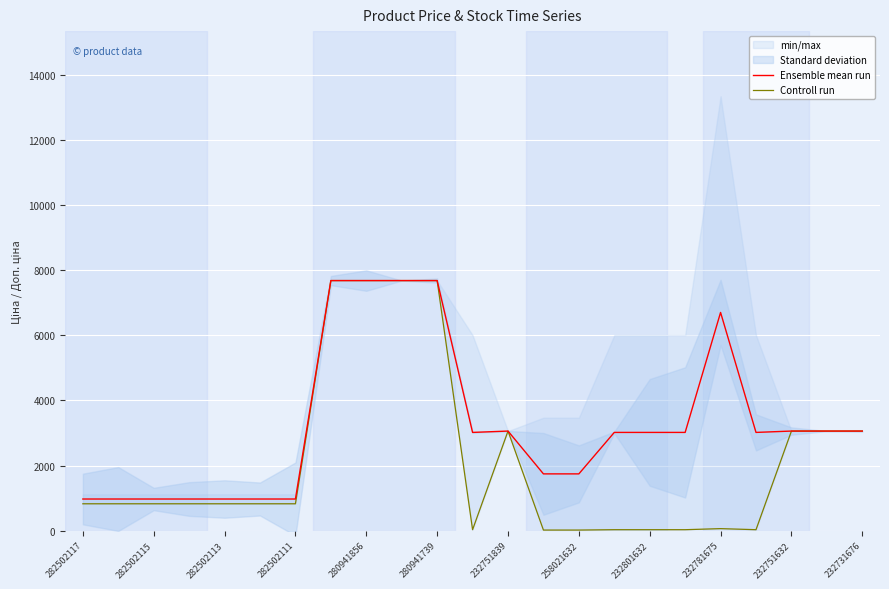

The Ensemble mean run series shows 970.2 at 282502115. True or false?

True